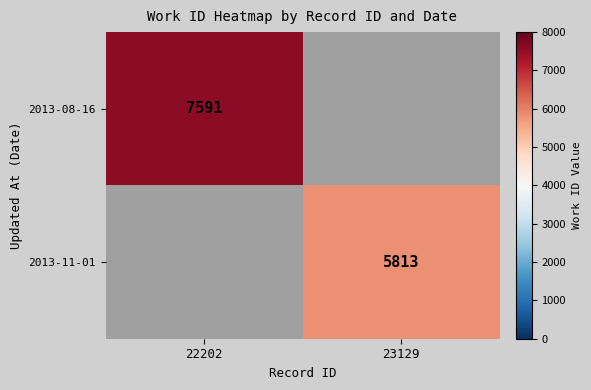

The value of 2013-08-16 at 22202 is 7591. True or false?

True